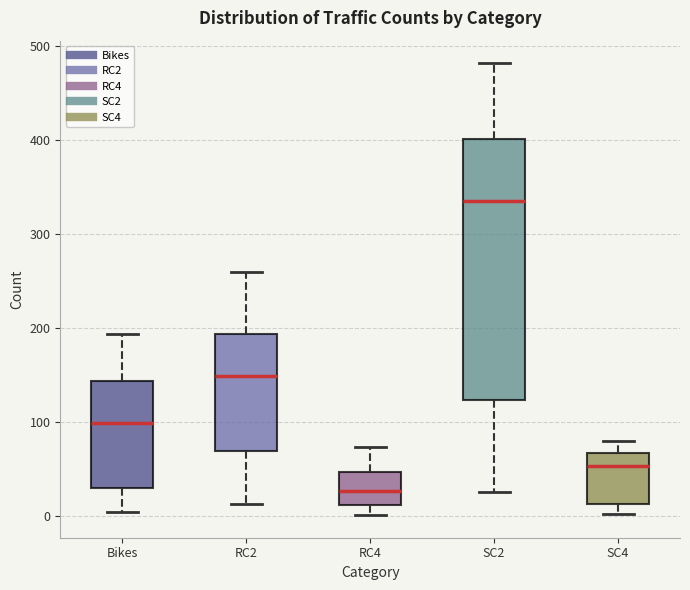

Where is the lower edge of the box for SC2 on the y-axis? The values are not printed on the chart, so give them approximately, as read against the axis.

120